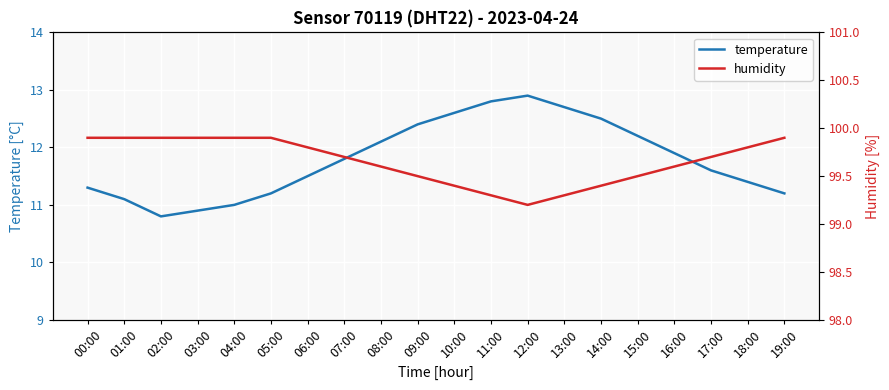

Is the value of humidity at 07:00 greater than the value of temperature at 04:00?

Yes